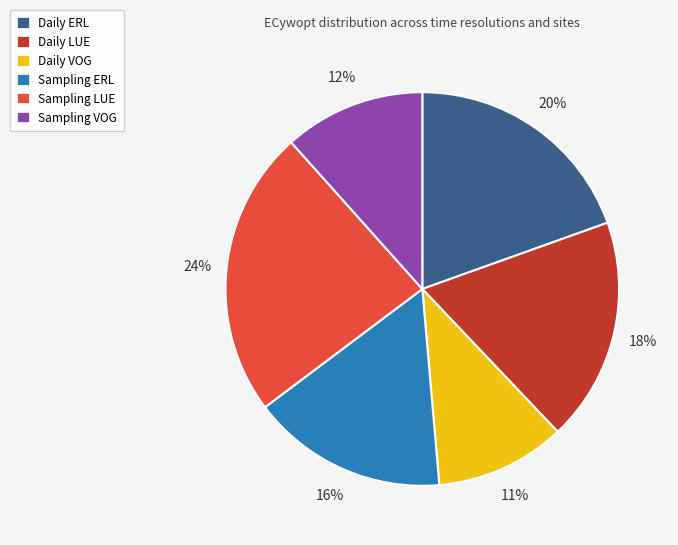

Is the sum of Sampling LUE and Sampling ERL greater than half?

No